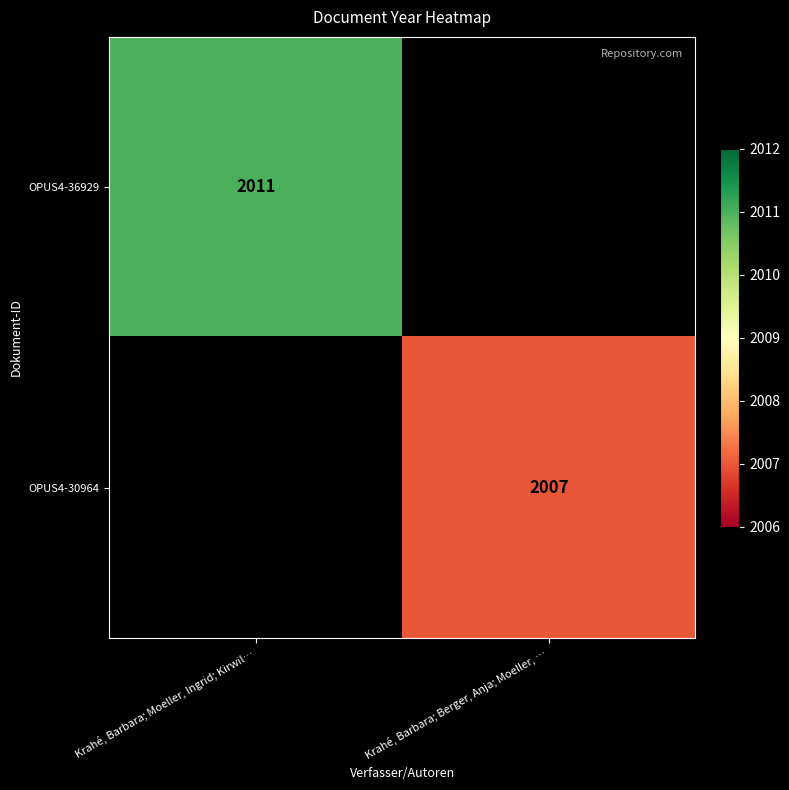

At how many categories does at least one series exceed 1352?

2